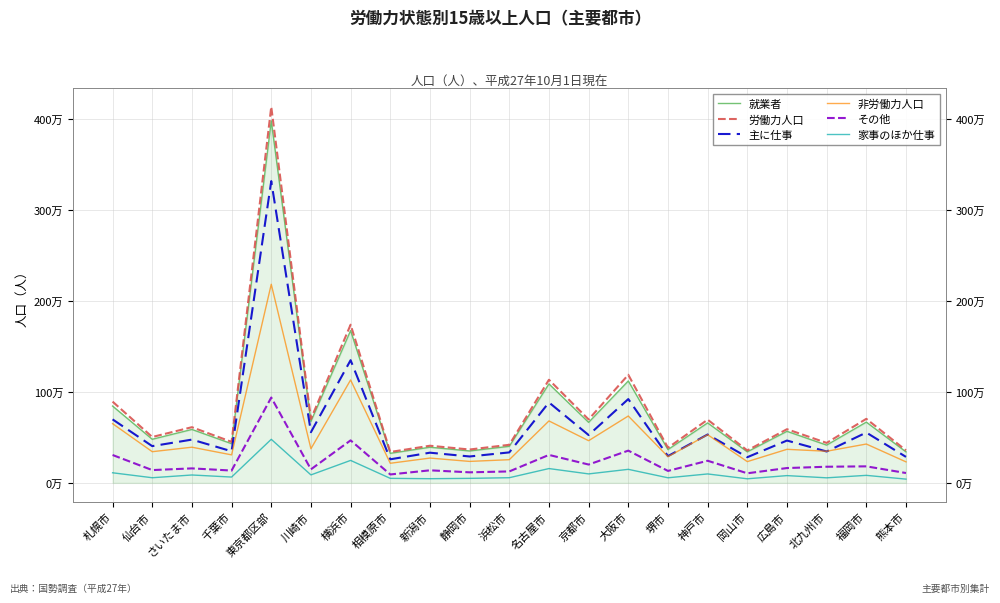

How many interior local peaks does the 非労働力人口 series have?

9